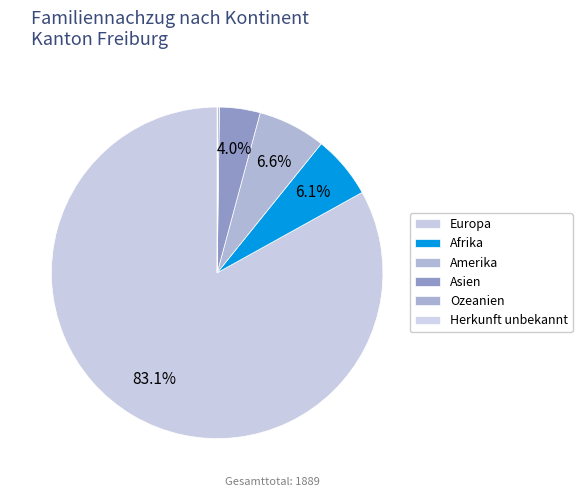

How many segments does this pie chart have?

6